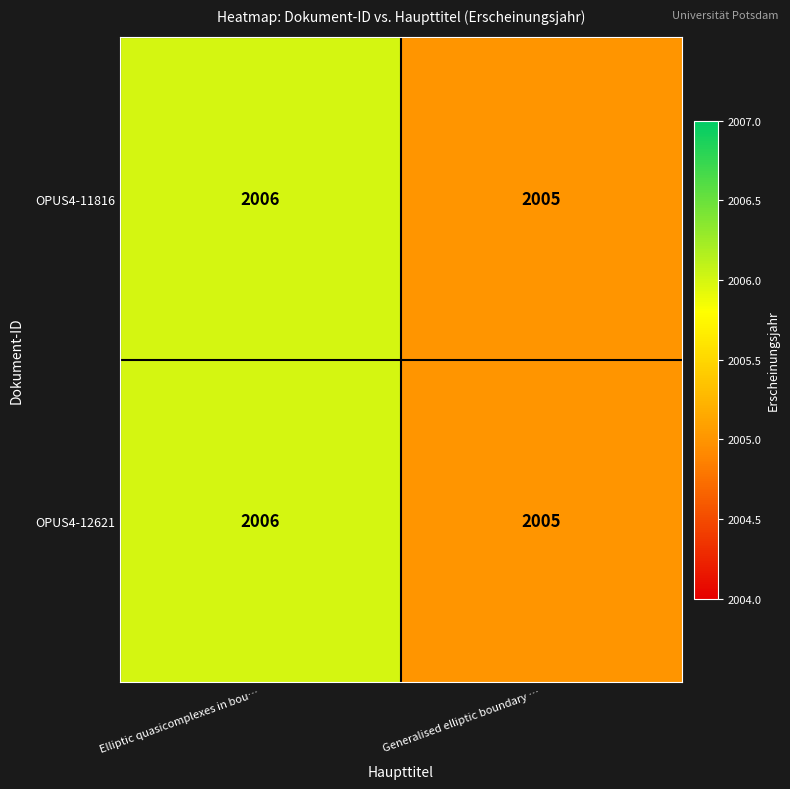

Reading left to right, transcribe all the data shown in this chart.

OPUS4-11816: 2006	2005
OPUS4-12621: 2006	2005